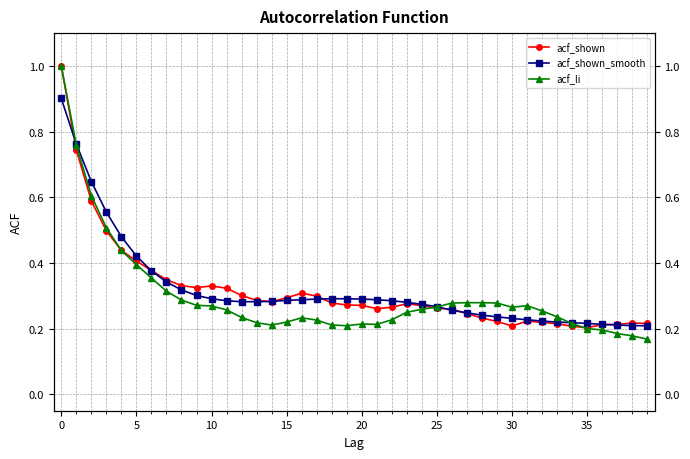

What is the difference between the acf_li values at 25 and 19?

0.1